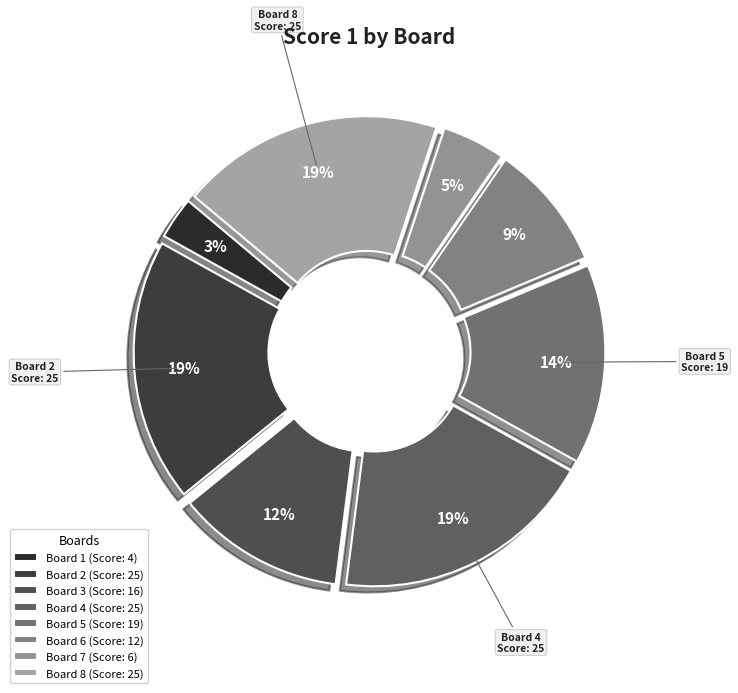

To the nearest percent, what portion does Board 7 represent?

5%